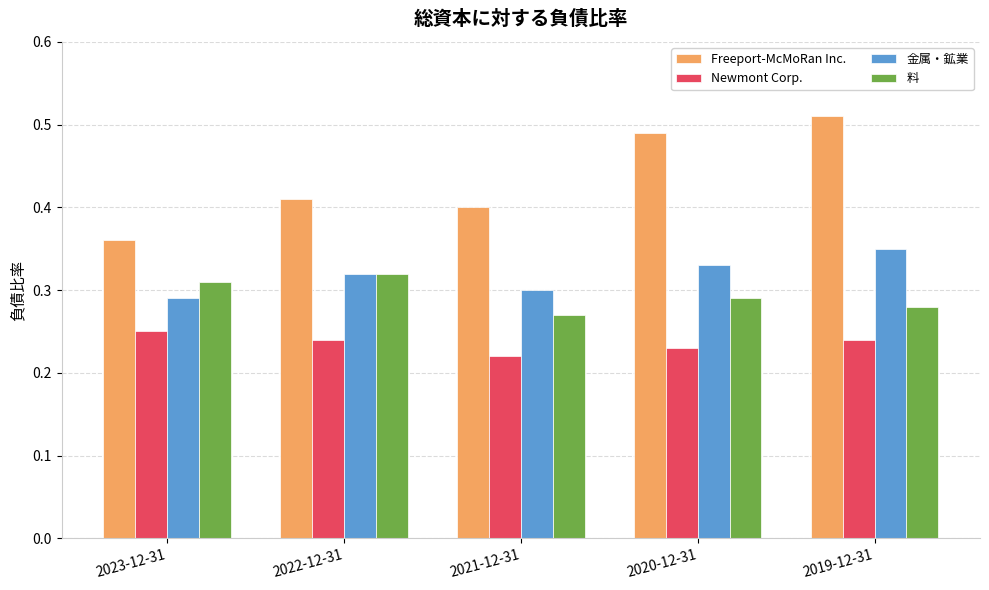

Which category has the highest value in the 料 series?

2022-12-31